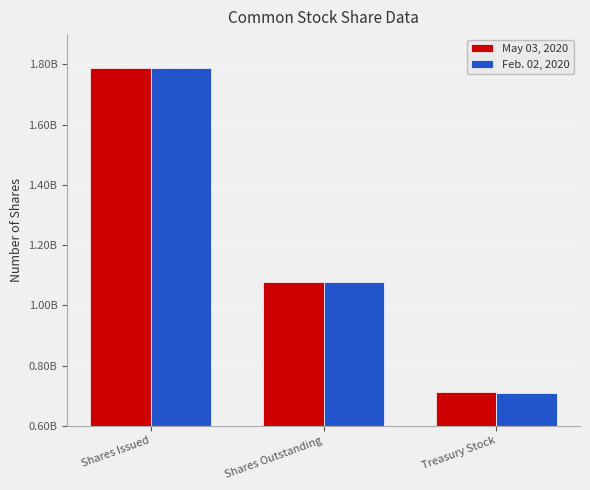

Is the value of Feb. 02, 2020 at Shares Issued greater than the value of May 03, 2020 at Shares Outstanding?

Yes